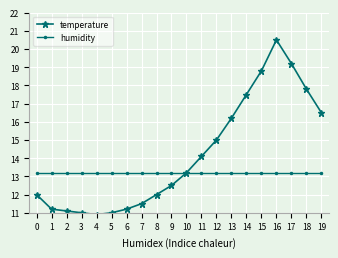

Reading left to right, extract all data points from this chart.

temperature: 0=12.0	1=11.2	2=11.1	3=11.0	4=10.9	5=11.0	6=11.2	7=11.5	8=12.0	9=12.5	10=13.2	11=14.1	12=15.0	13=16.2	14=17.5	15=18.8	16=20.5	17=19.2	18=17.8	19=16.5
humidity: 0=13.2	1=13.2	2=13.2	3=13.2	4=13.2	5=13.2	6=13.2	7=13.2	8=13.2	9=13.2	10=13.2	11=13.2	12=13.2	13=13.2	14=13.2	15=13.2	16=13.2	17=13.2	18=13.2	19=13.2